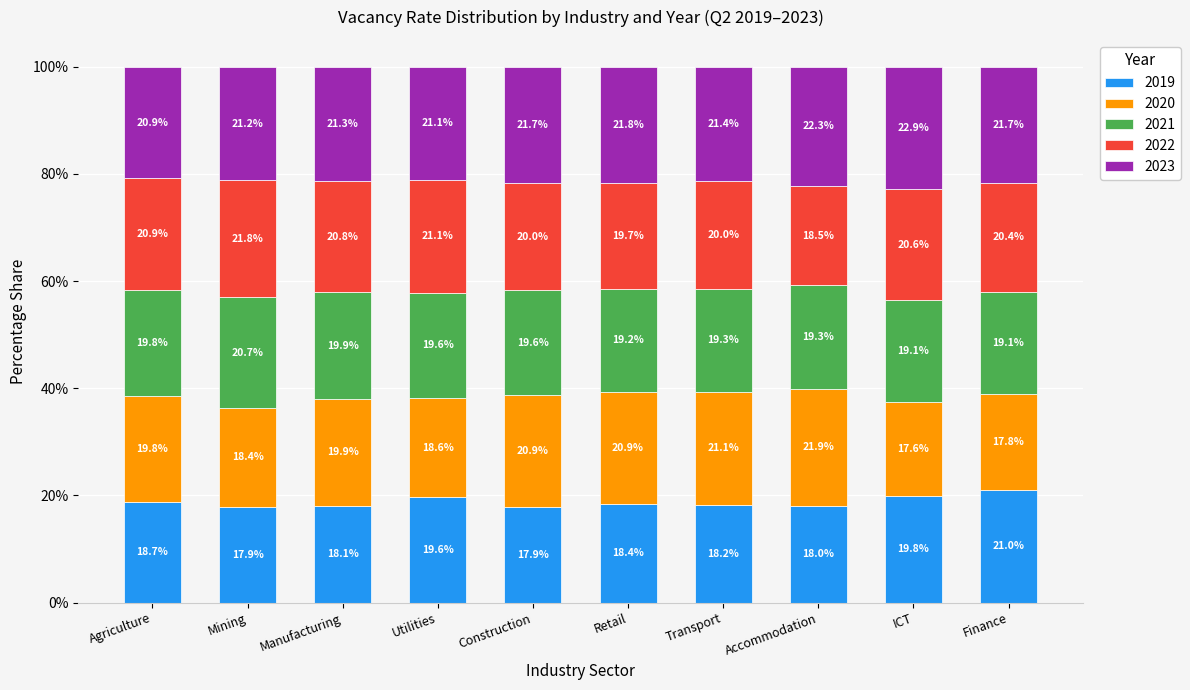

What value does the 2019 series have at Manufacturing?

18.1